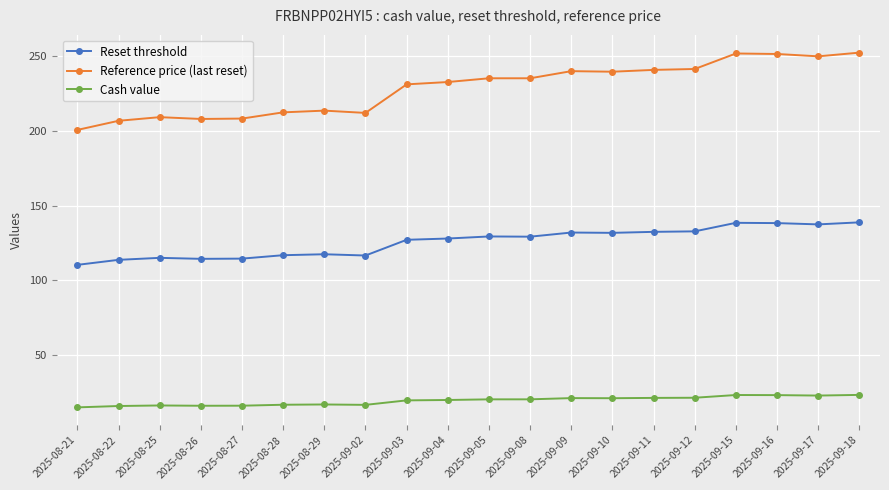

Which series has the largest total across all categories?

Reference price (last reset)